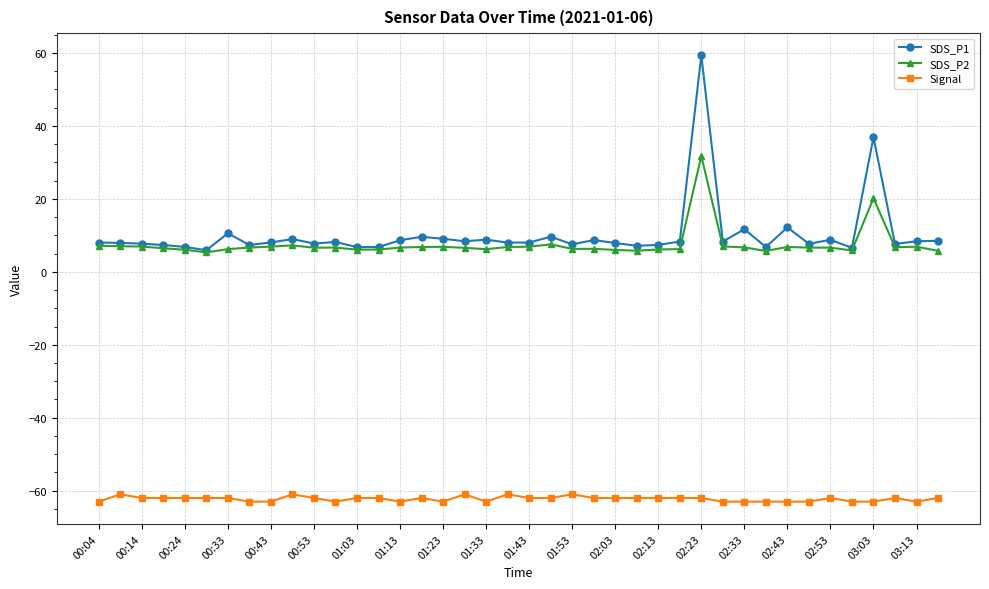

True or false: SDS_P2 has more than 2 points higher than both neighbors.

True